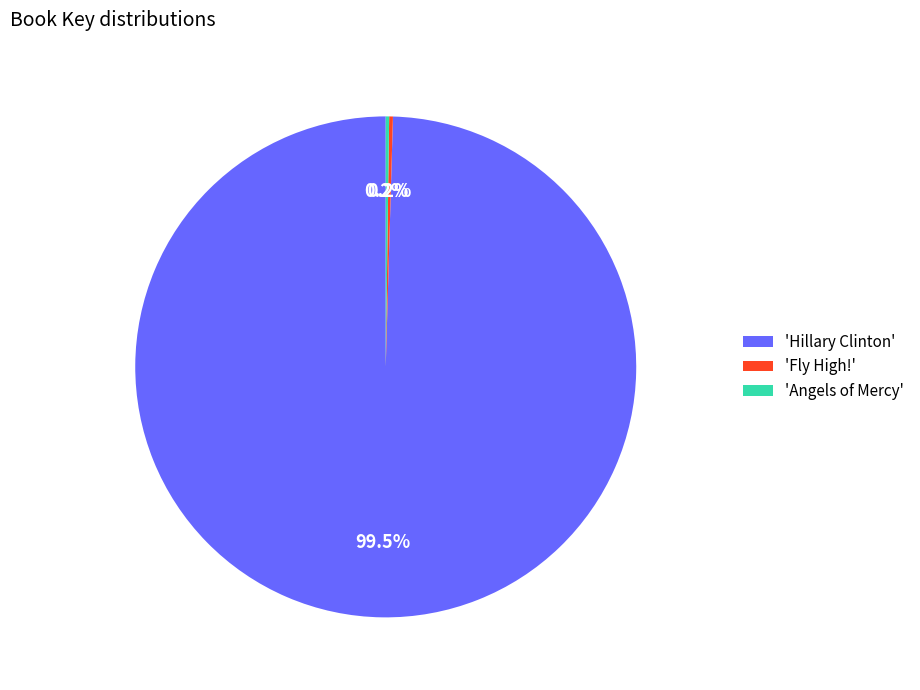

What is the majority slice?

'Hillary Clinton'